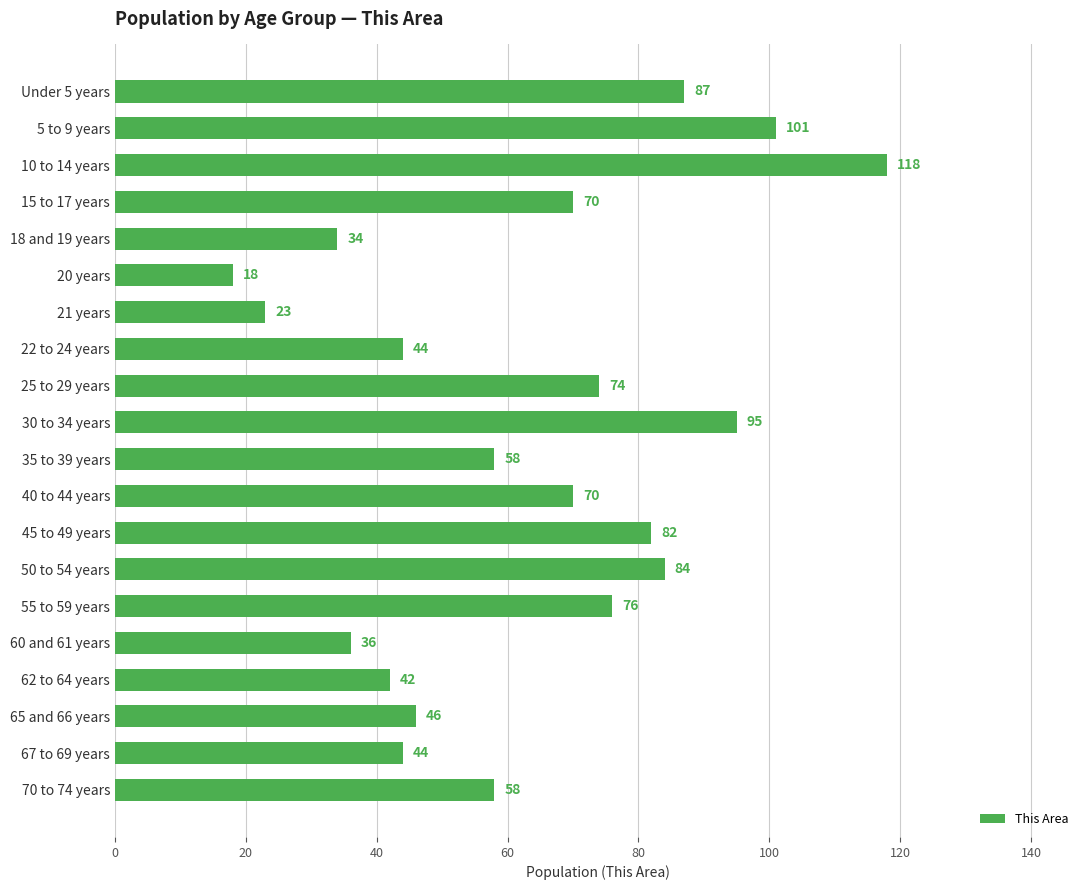

Reading top to bottom, list all the values displayed in this chart.

Under 5 years=87	5 to 9 years=101	10 to 14 years=118	15 to 17 years=70	18 and 19 years=34	20 years=18	21 years=23	22 to 24 years=44	25 to 29 years=74	30 to 34 years=95	35 to 39 years=58	40 to 44 years=70	45 to 49 years=82	50 to 54 years=84	55 to 59 years=76	60 and 61 years=36	62 to 64 years=42	65 and 66 years=46	67 to 69 years=44	70 to 74 years=58